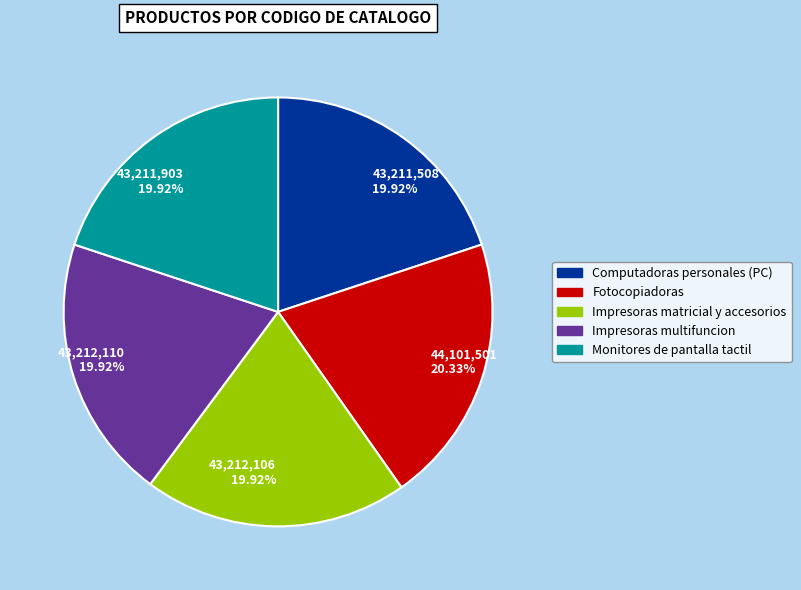

Is there a majority slice in this chart?

No